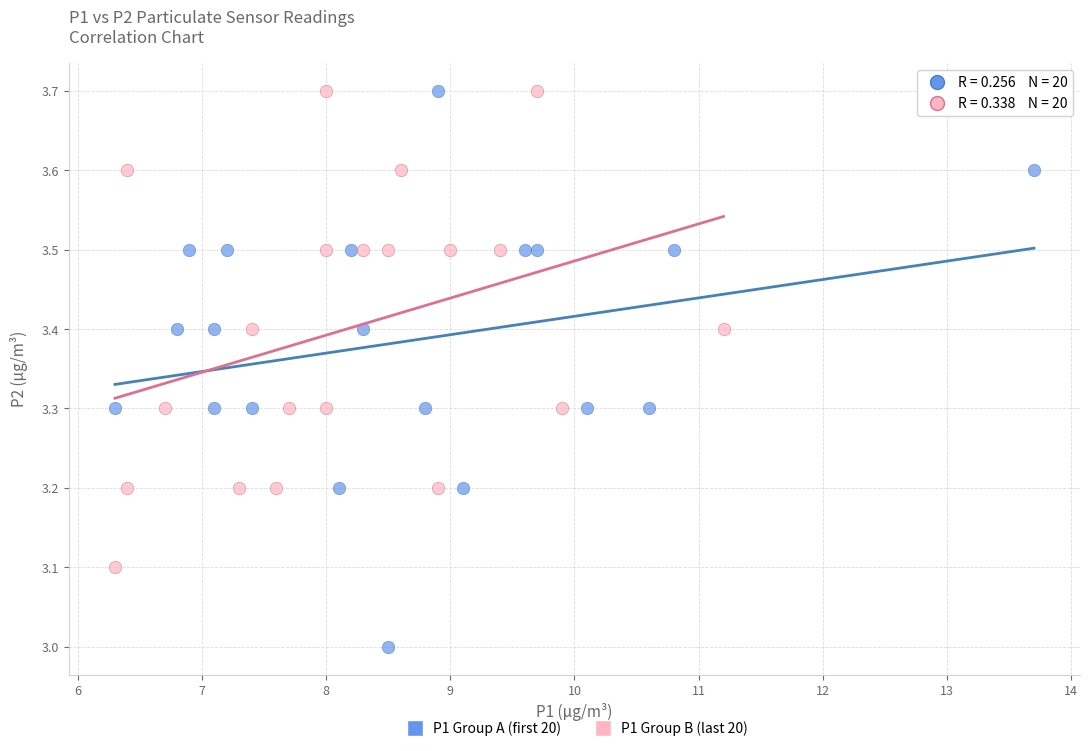

Which series has the largest Y range (max minus min)?

P1 Group A (first 20)